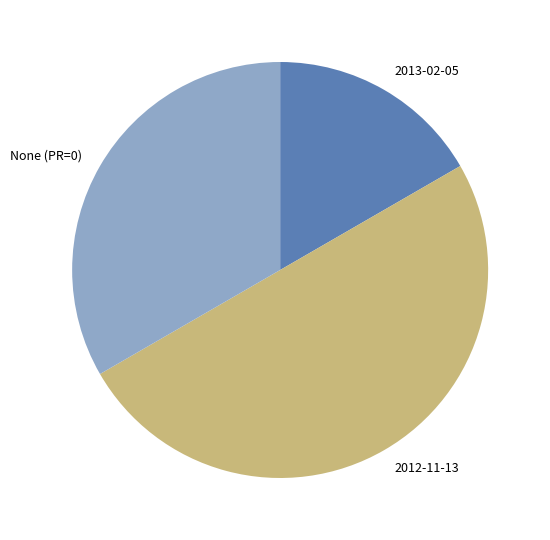

Combined, do 2012-11-13 and 2013-02-05 account for over 50%?

Yes